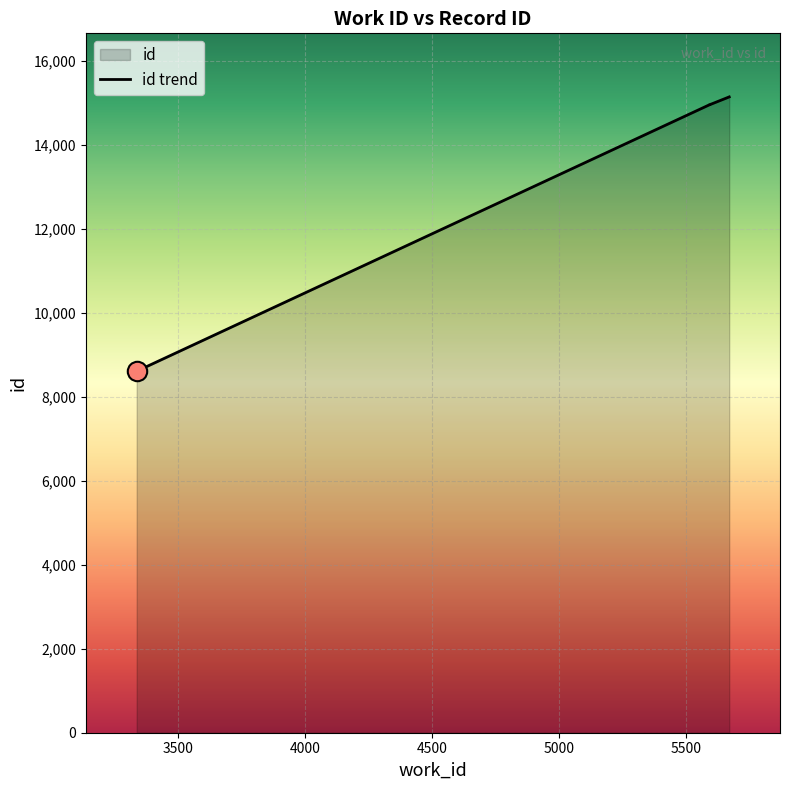

List the labels in order of value, smallest first.

3336, 5594, 5594, 5600, 5670